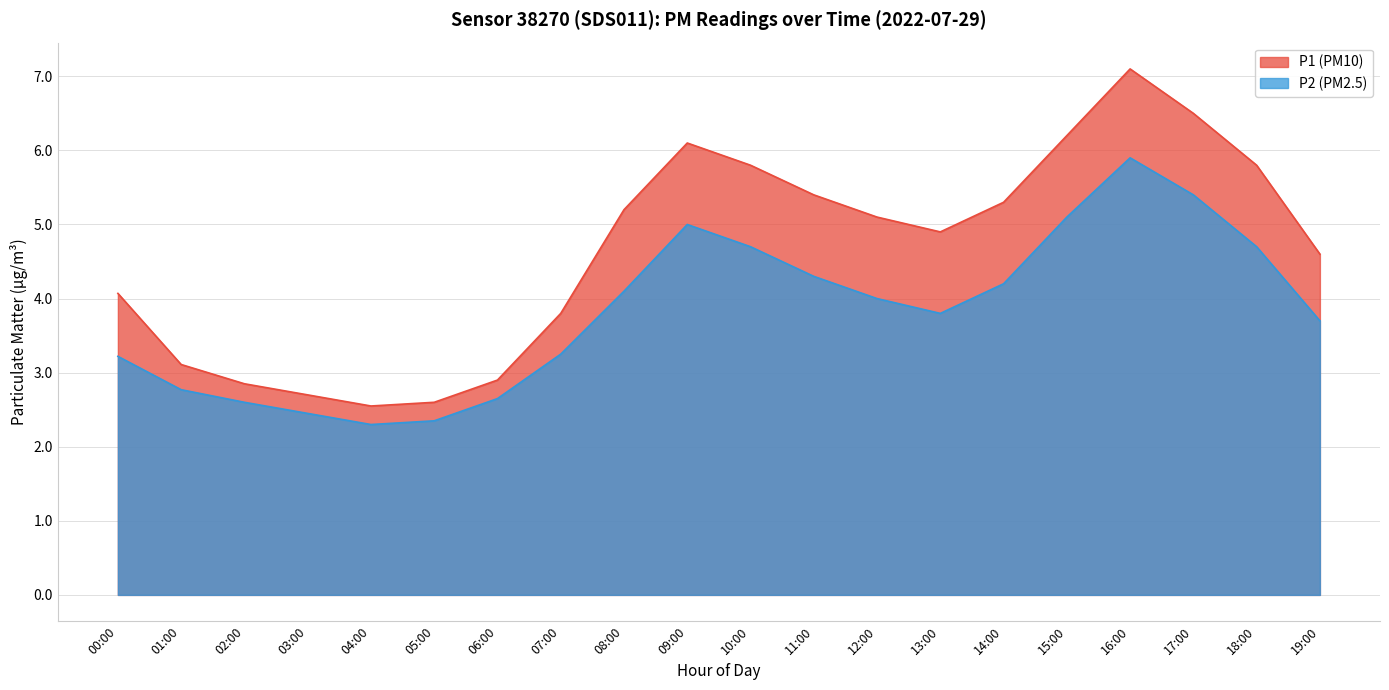

How many categories are shown in the chart?

20